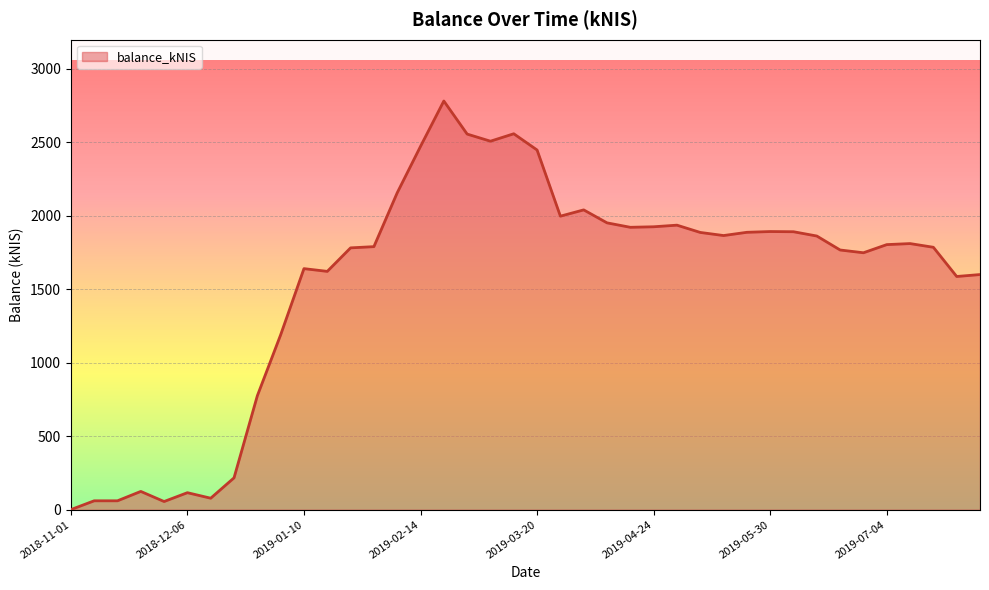

What is the difference between the maximum and minimum values?

2781.5